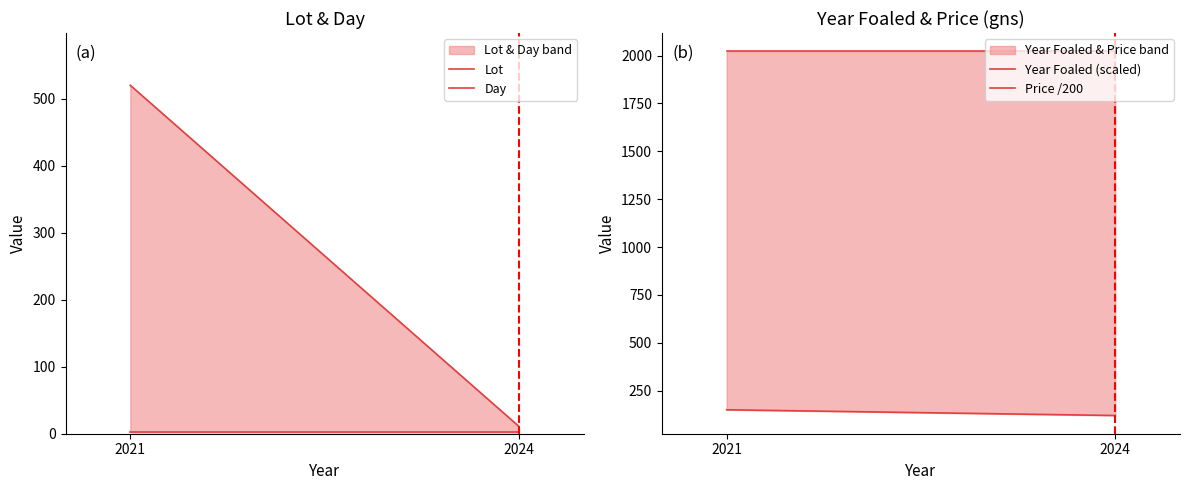

List the labels in order of Year Foaled (scaled) value, largest first.

2021, 2024